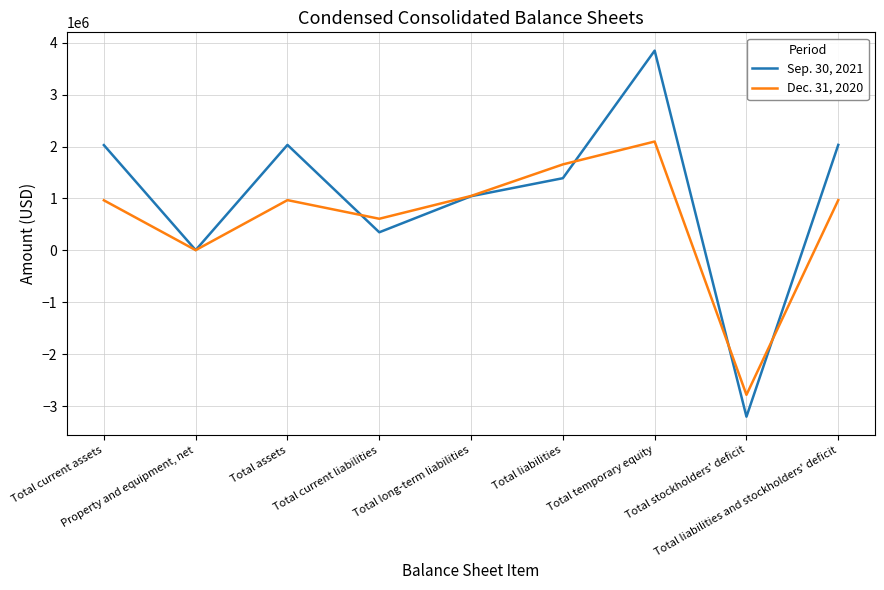

How many lines are shown in the chart?

2